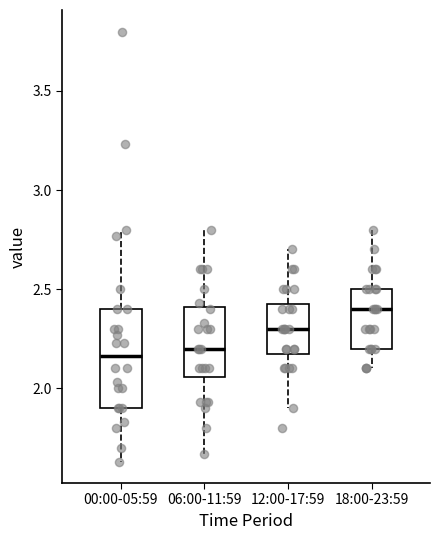

Which box has the highest median line?

18:00-23:59